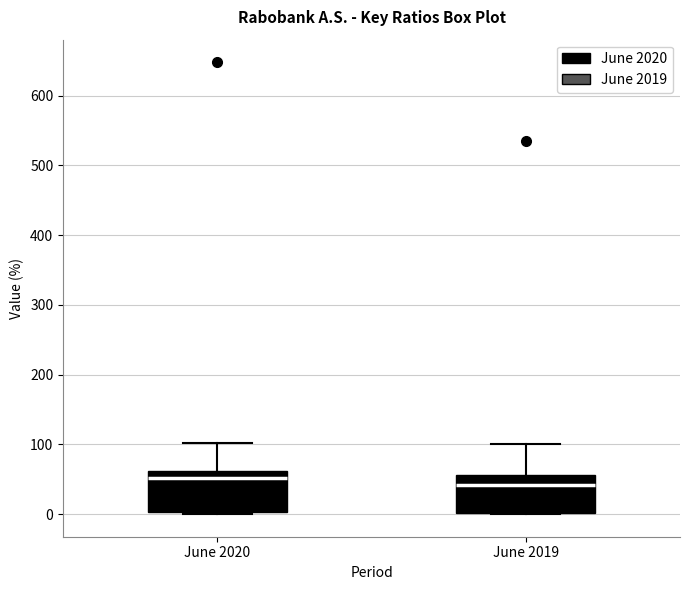

Where does the upper whisker of the box for June 2020 end on the y-axis? The values are not printed on the chart, so give them approximately, as read against the axis.

100